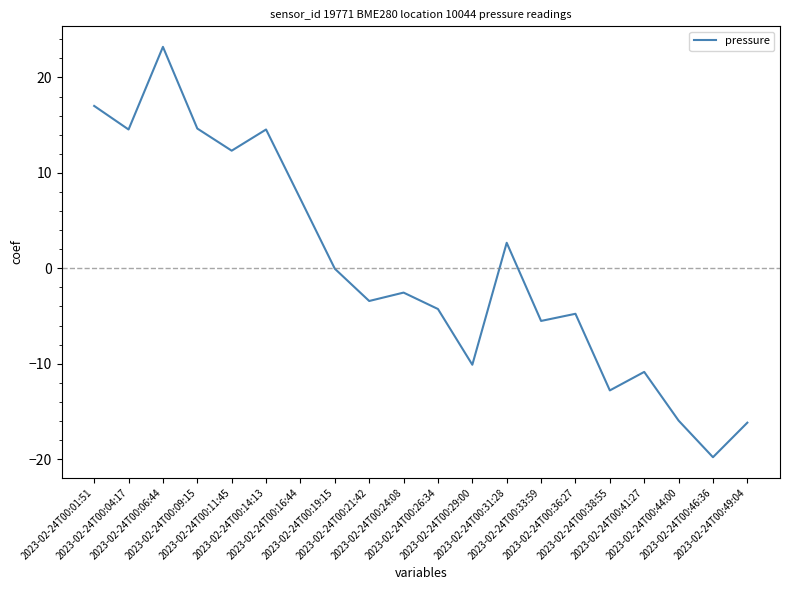

What is the difference between the maximum and minimum values?

43.0